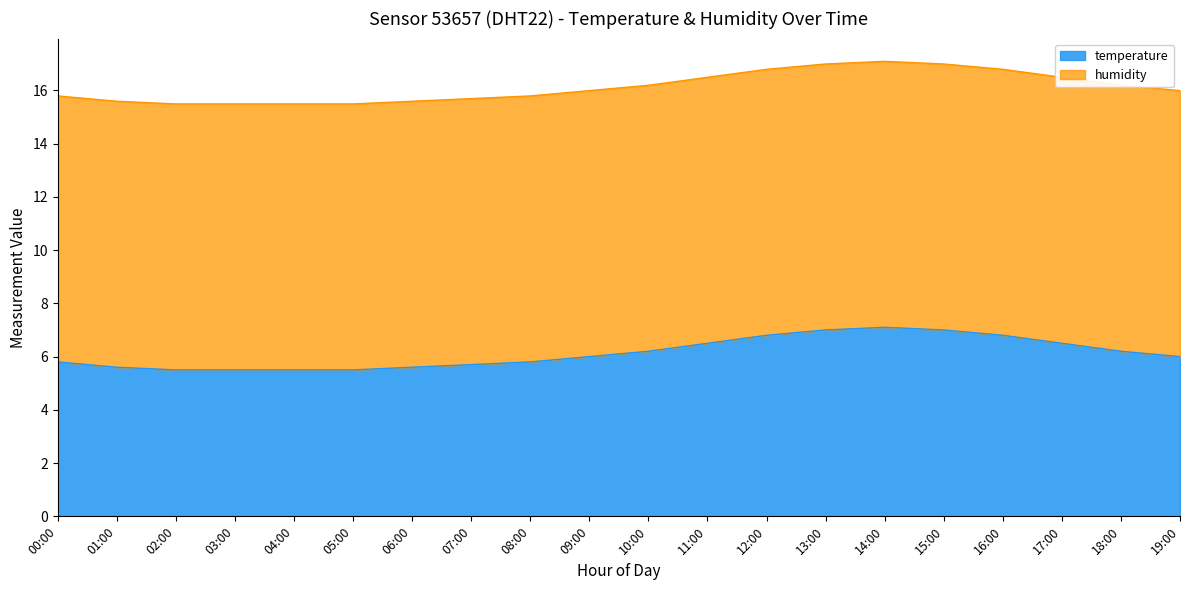

What is the difference between the maximum and minimum values?

1.6